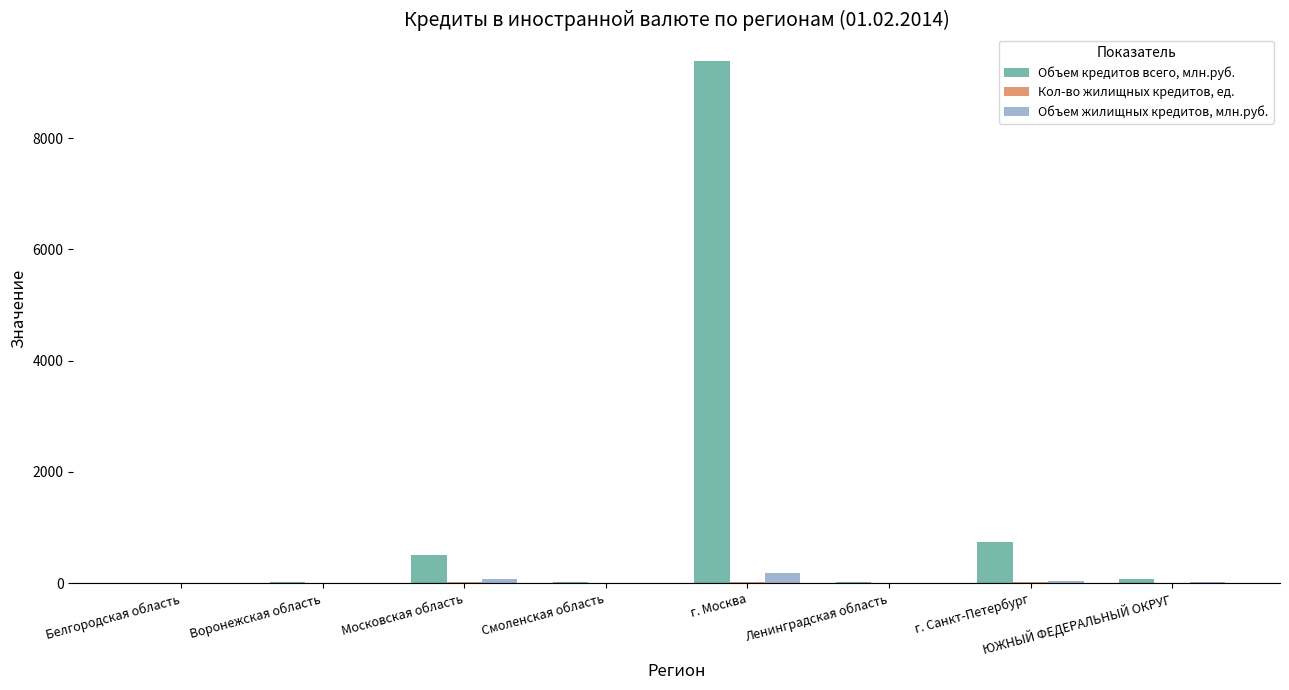

What is the sum of all Объем кредитов всего, млн.руб. values?

10771